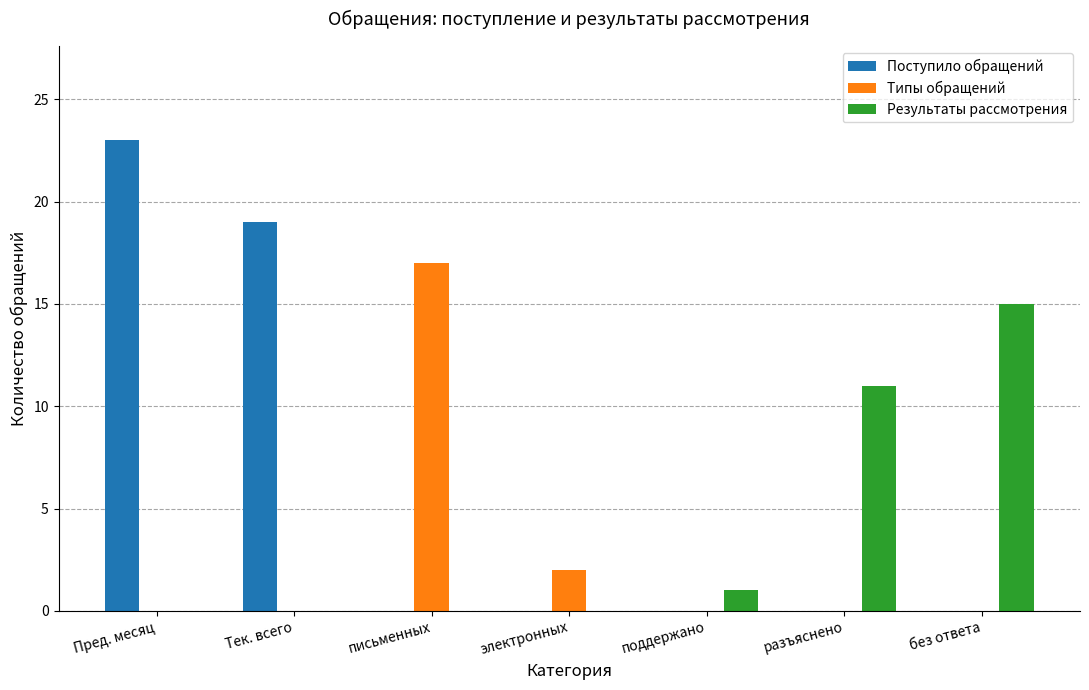

Which series has the largest total across all categories?

Поступило обращений